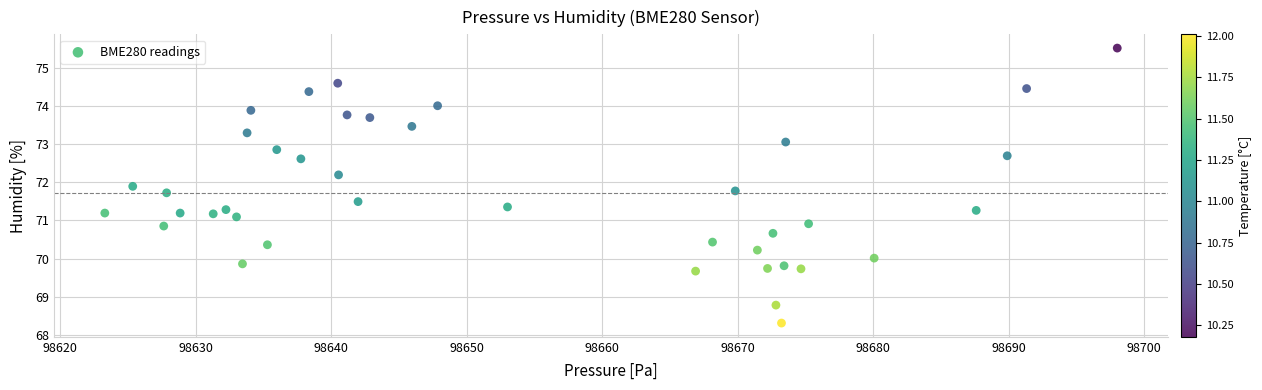

What is the range of Y values (max minus min)?

7.2